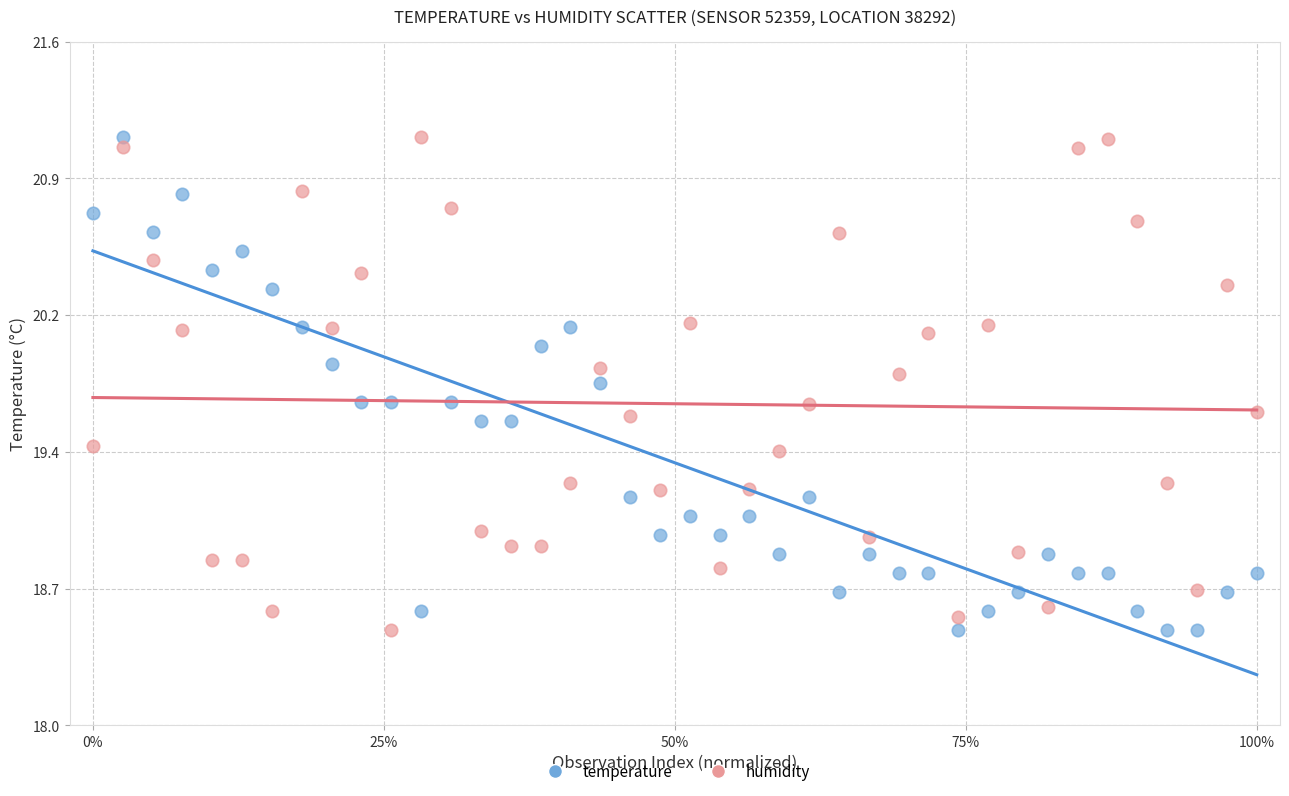

What are all the series names shown in the legend?

temperature, humidity